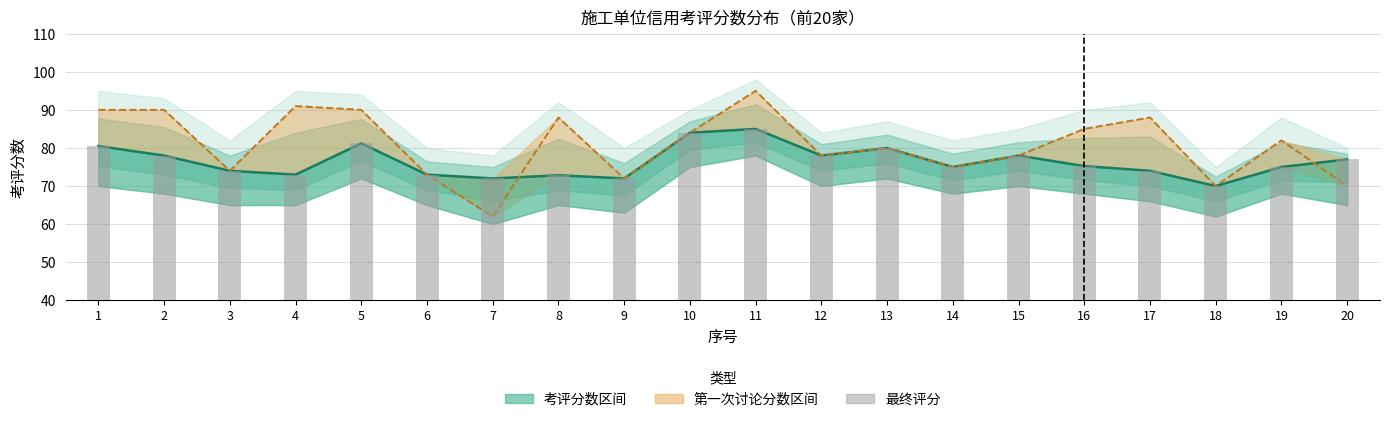

Is it true that 第一次讨论分数 equals 95.0 at 11?

True